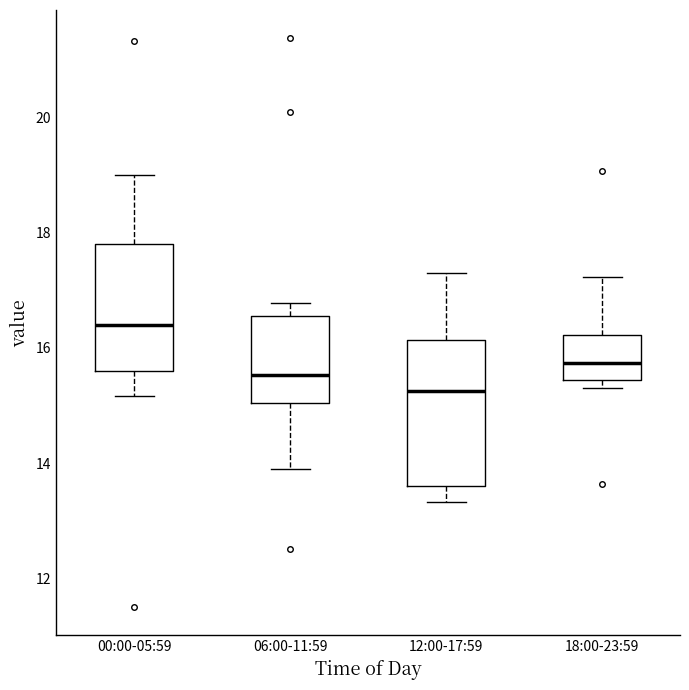

Reading left to right, read every box against the y-axis: the position of its median line, the range the box covers, and the ends of its whiskers. The values are not printed on the chart, so give them approximately, as read against the axis.

00:00-05:59: median 16.4, box 15.6 to 17.8, whiskers 15.2 to 19.0
06:00-11:59: median 15.6, box 15.0 to 16.6, whiskers 14.0 to 16.8
12:00-17:59: median 15.2, box 13.6 to 16.2, whiskers 13.4 to 17.4
18:00-23:59: median 15.8, box 15.4 to 16.2, whiskers 15.4 (just below the box's lower edge) to 17.2